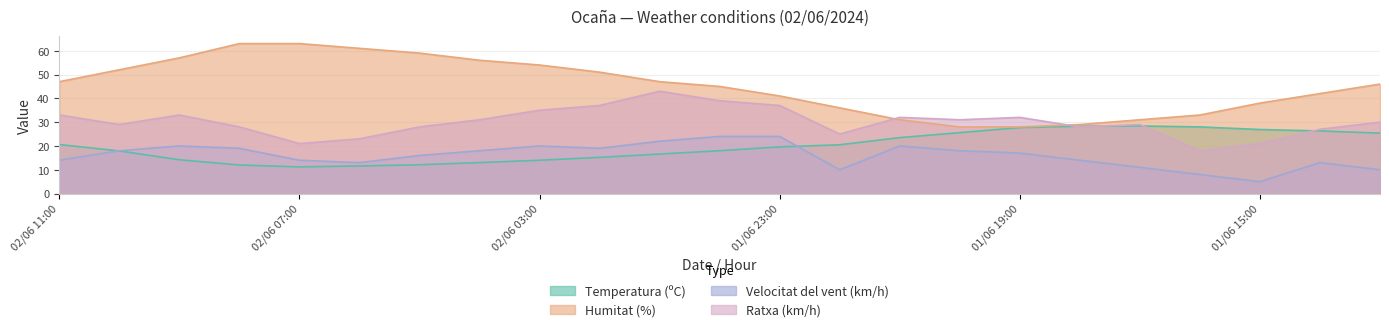

Between 01/06 19:00 and 01/06 22:00, which is larger?

01/06 19:00